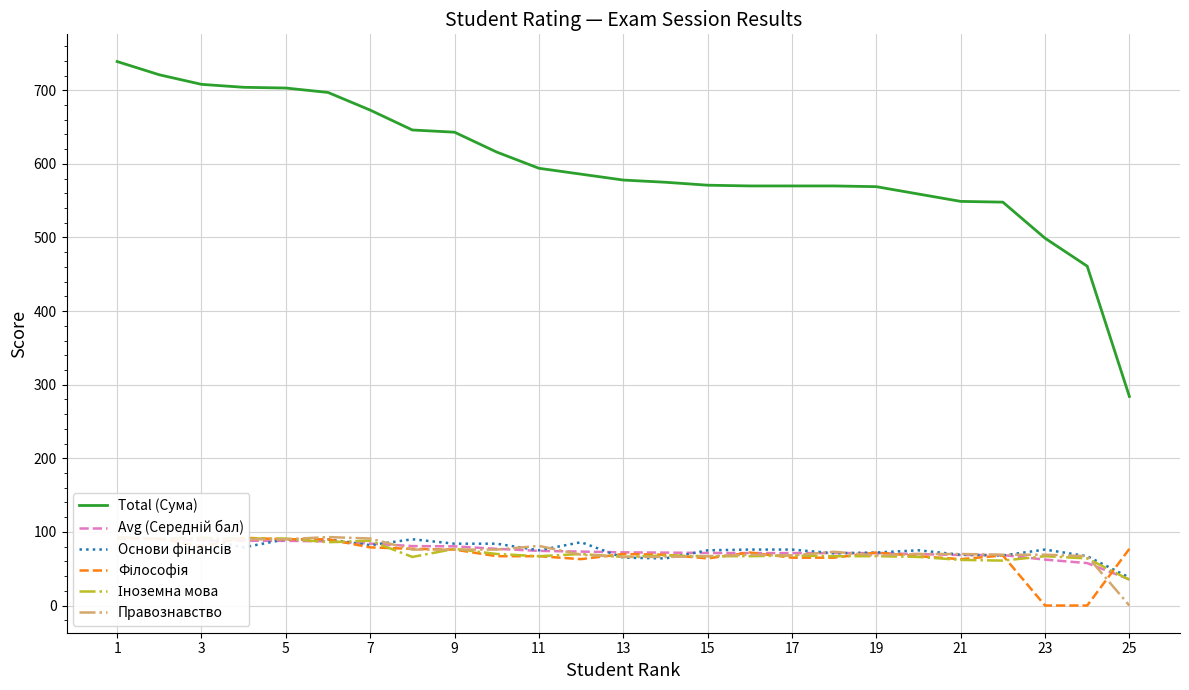

At which label does Правознавство reach its minimum?

25